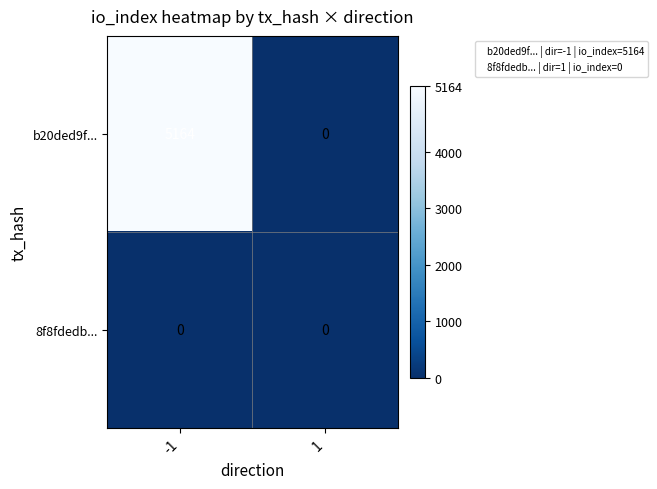

What is the highest value of the b20ded9f... series?

5164